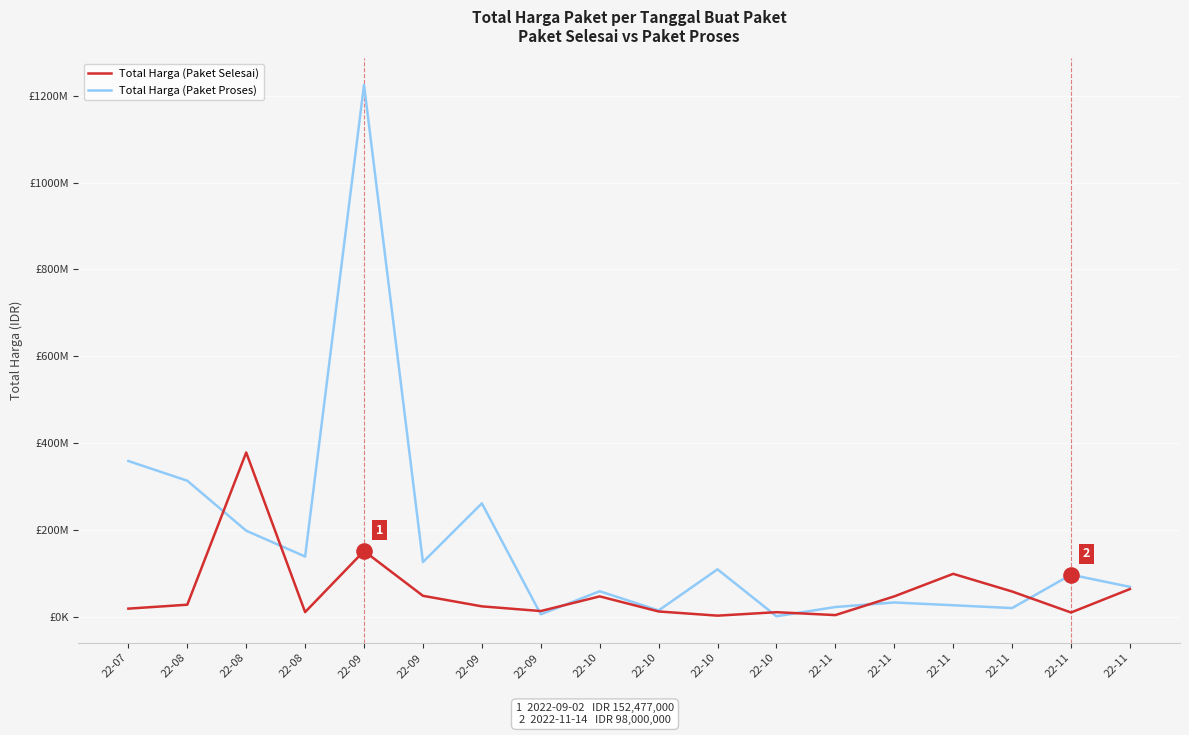

Is the value of Total Harga (Paket Proses) at 22-07 greater than the value of Total Harga (Paket Selesai) at 22-09?

Yes